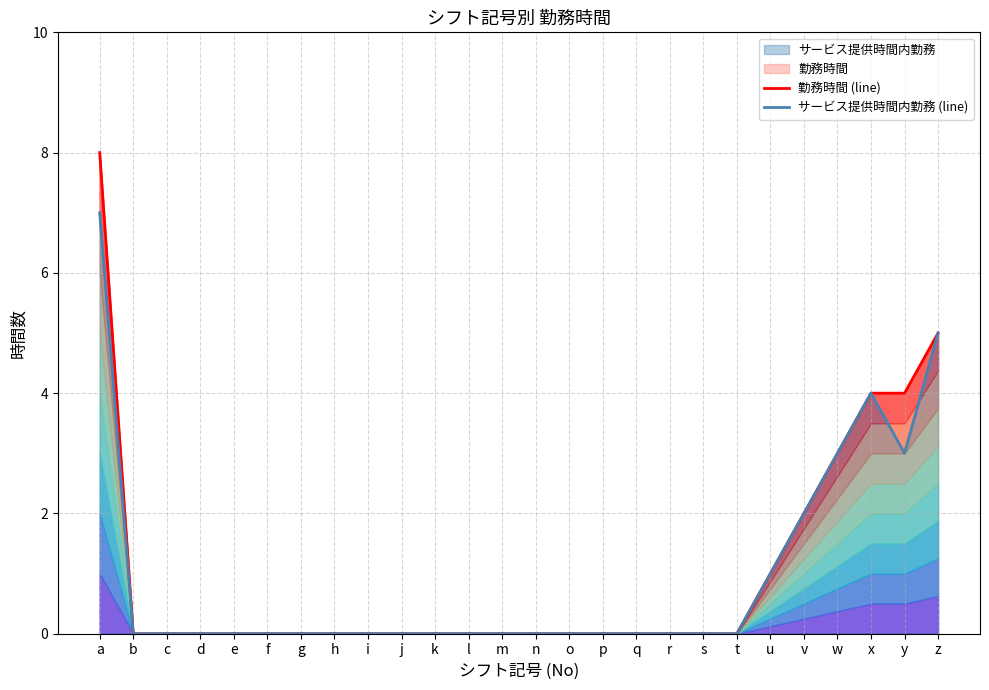

Does the chart display data point markers on the line(s)?

No